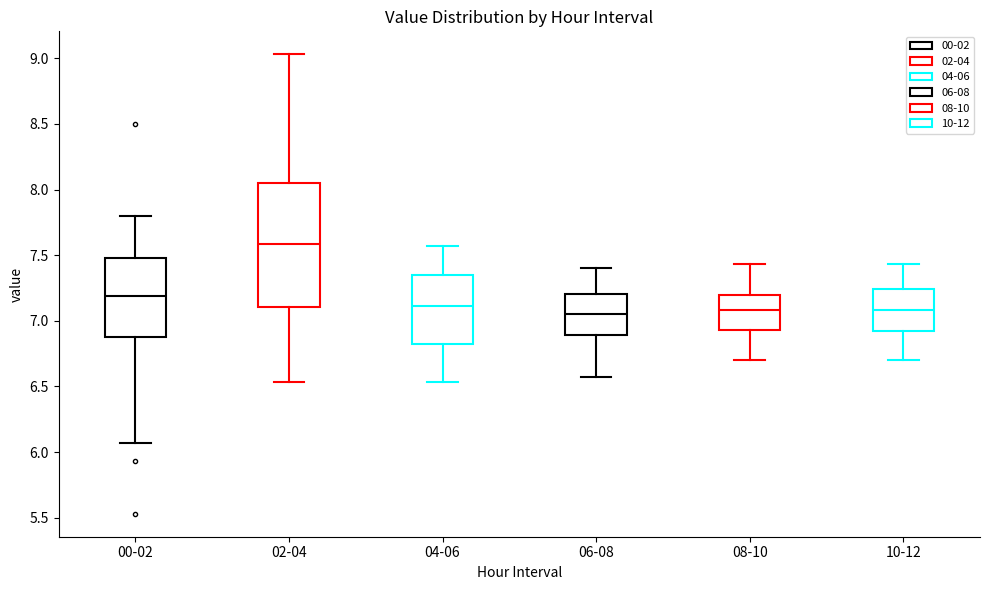

Comparing the boxes themselves (not the whiskers), which one is the tallest?

02-04